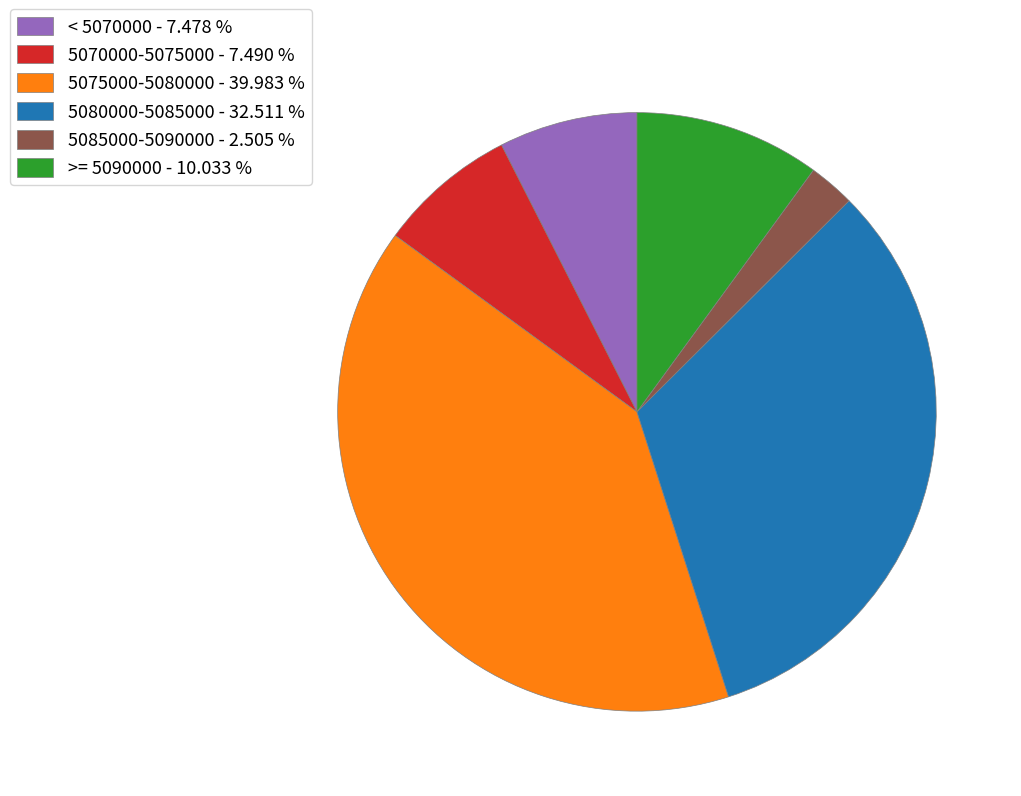

How many slices are in this pie chart?

6